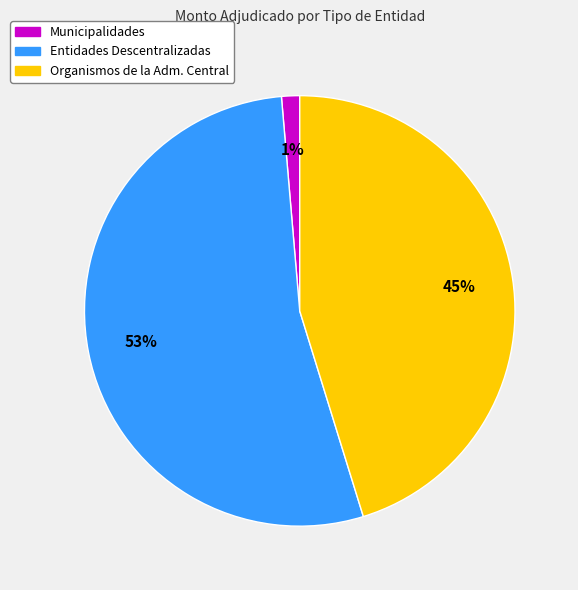

Combined, do Municipalidades and Entidades Descentralizadas account for over 50%?

Yes